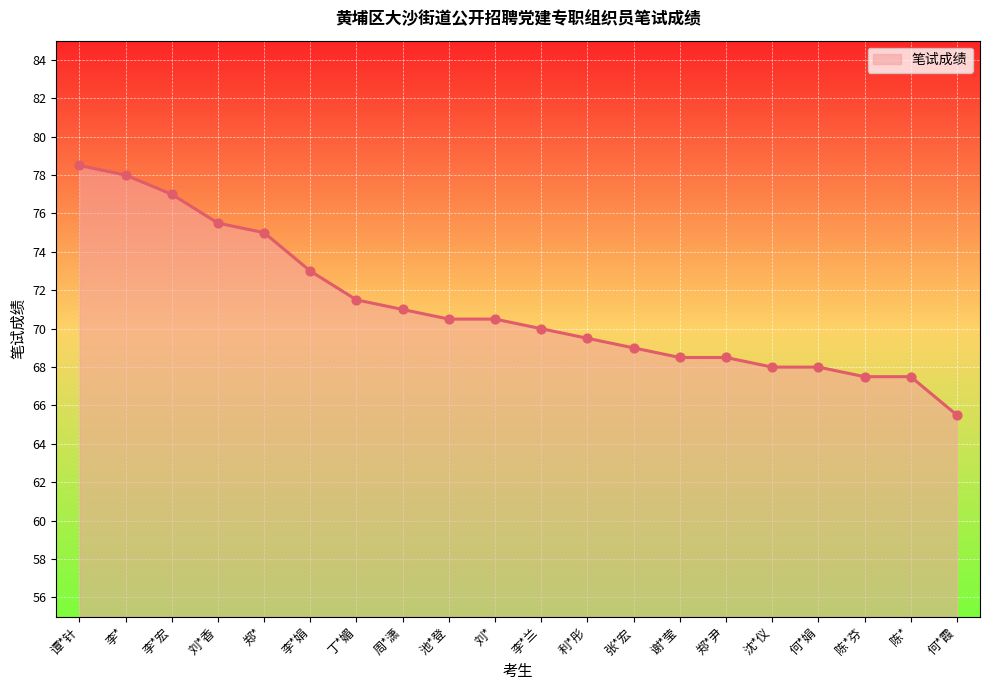

Approximately how many times larger is the value at 陈* compared to 沈*仪?

1.0